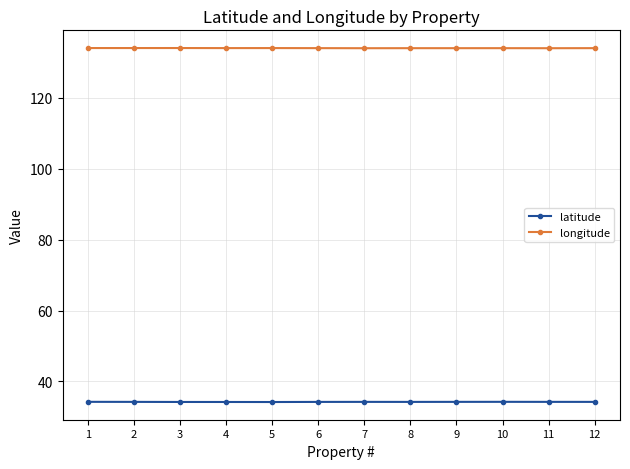

What is the value of the latitude point at the 3rd from the left?

34.2